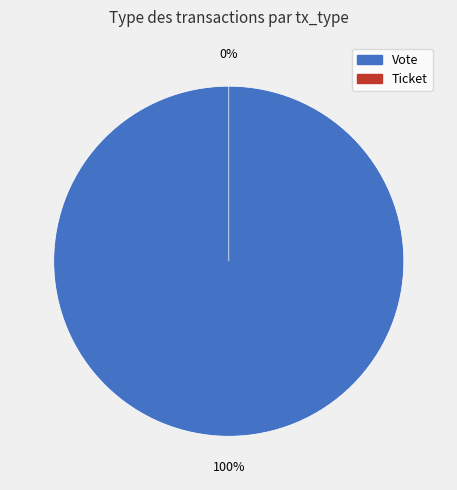

What is the change in value from Vote to Ticket?

-1